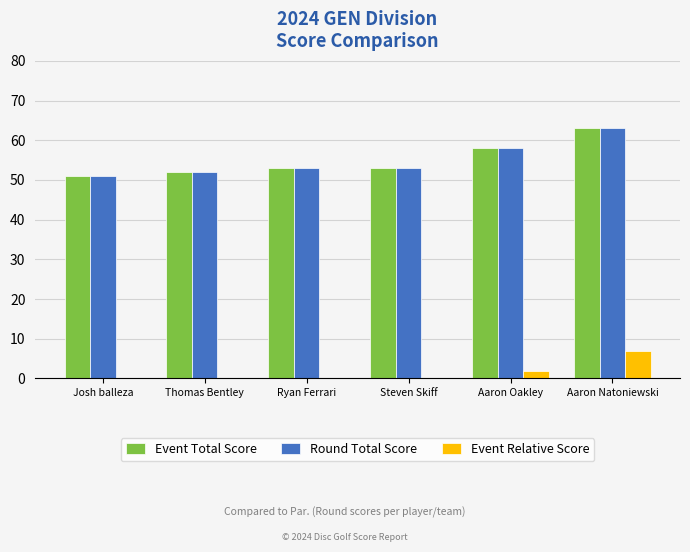

Where is Round Total Score nearest to the value 57?

Aaron Oakley